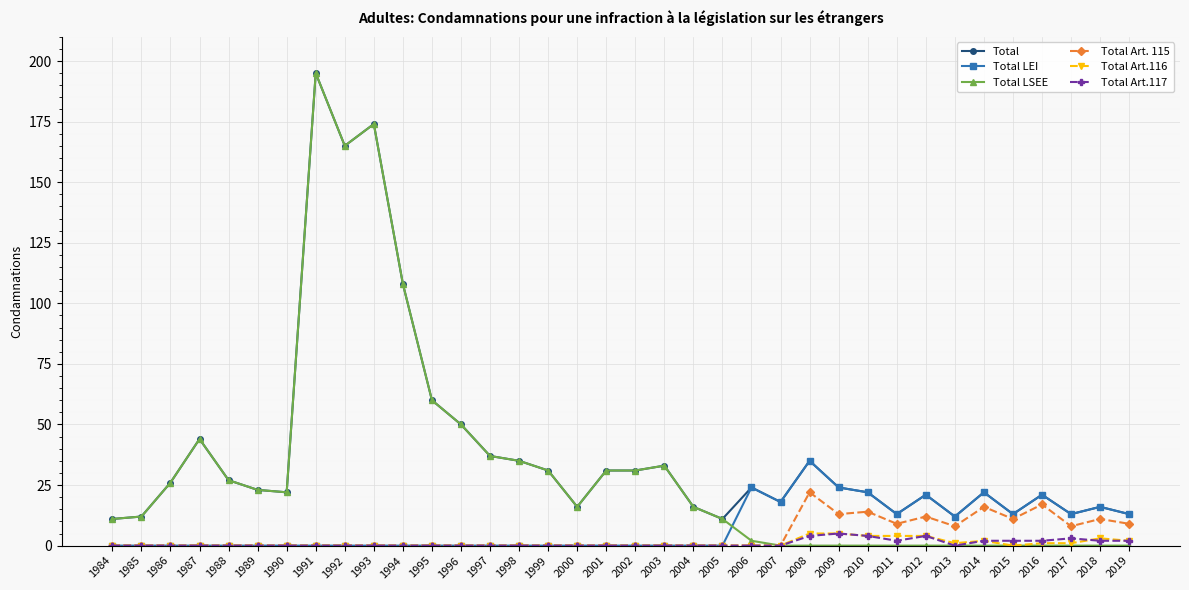

The Total Art. 115 series shows 0 at 2000. True or false?

True